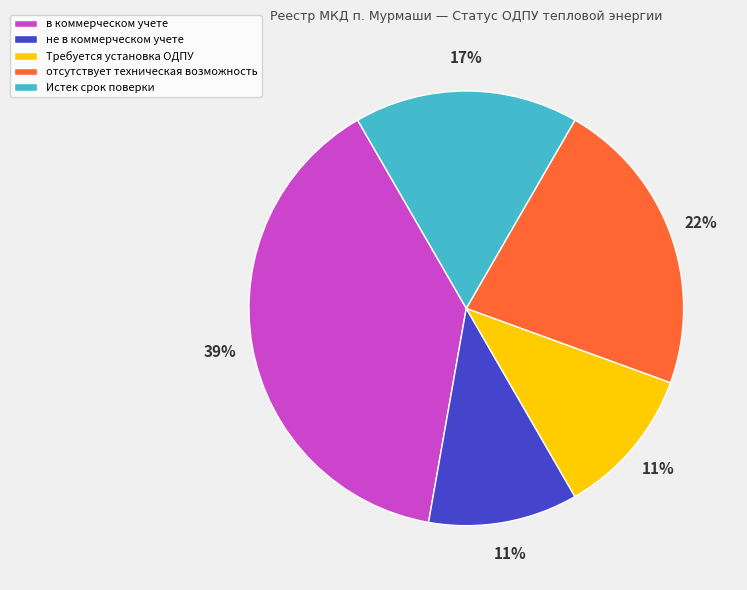

To the nearest percent, what percentage of the pie is не в коммерческом учете?

11%